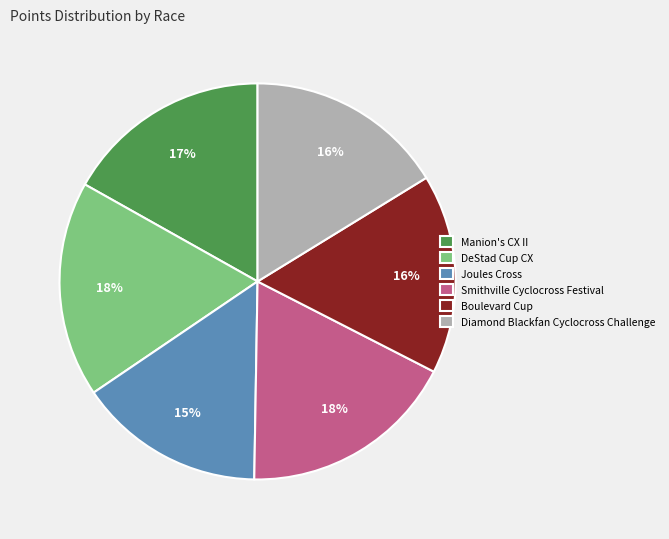

What percentage is the Boulevard Cup slice, to the nearest percent?

16%